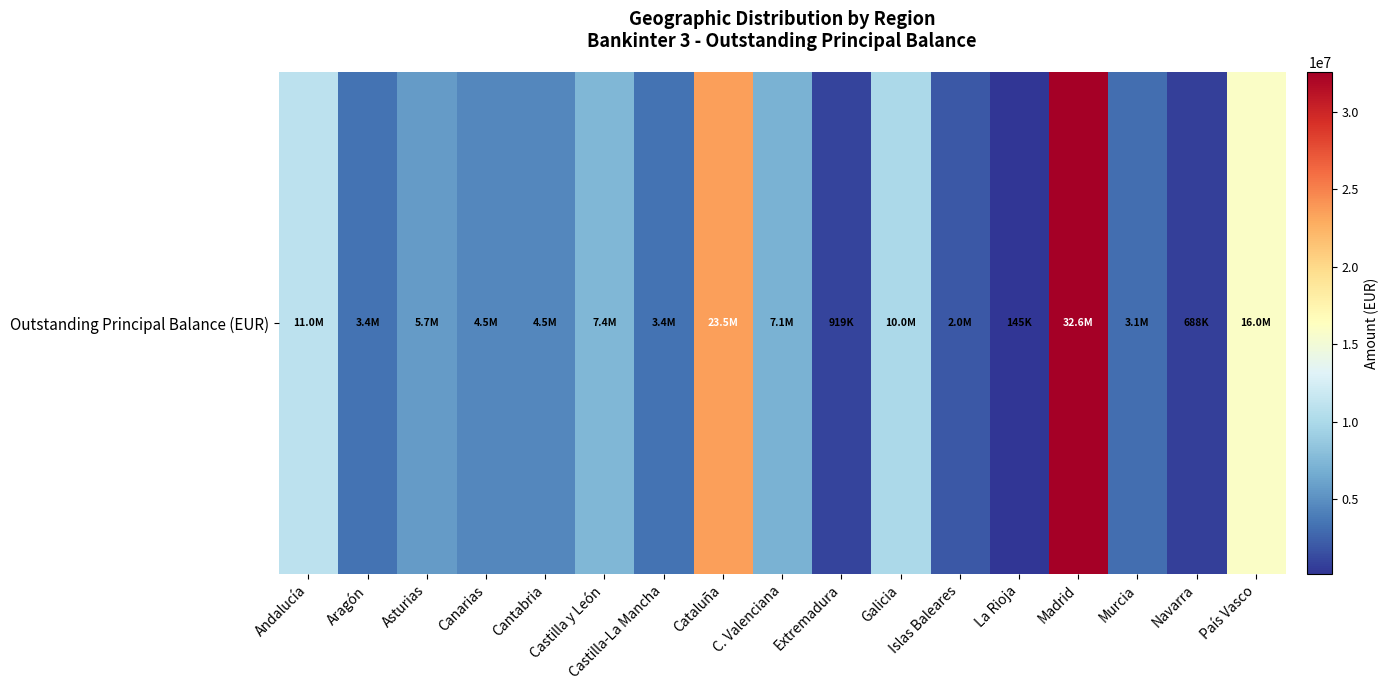

True or false: the data shows 7384053.8 at Castilla y León.

True